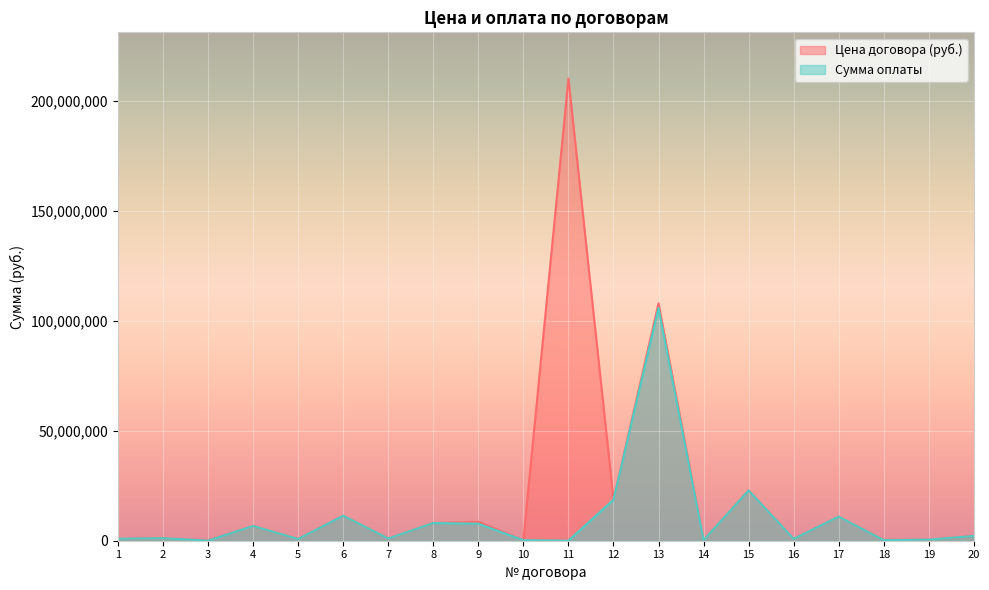

How many values in the Сумма оплаты series exceed 1147013?

9